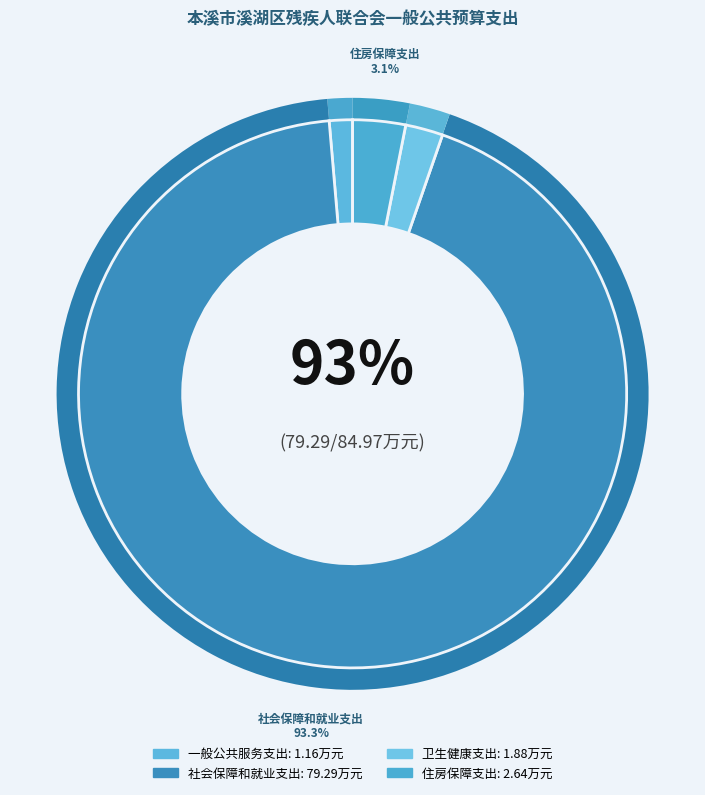

True or false: 社会保障和就业支出 accounts for 99% of the total.

False